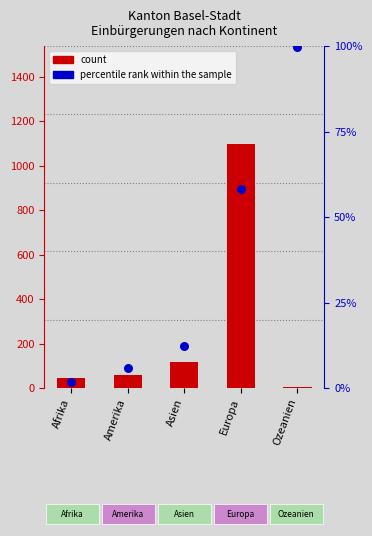

Which series has the widest spread of Y values?

count